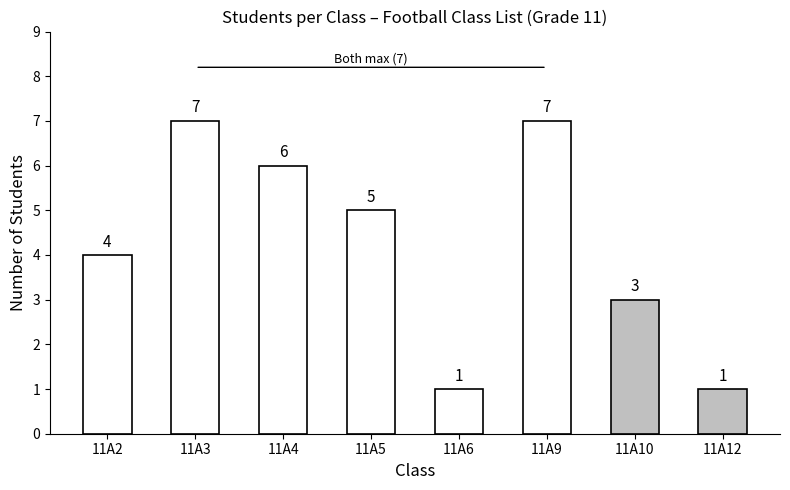

At which label is the value closest to 4?

11A2